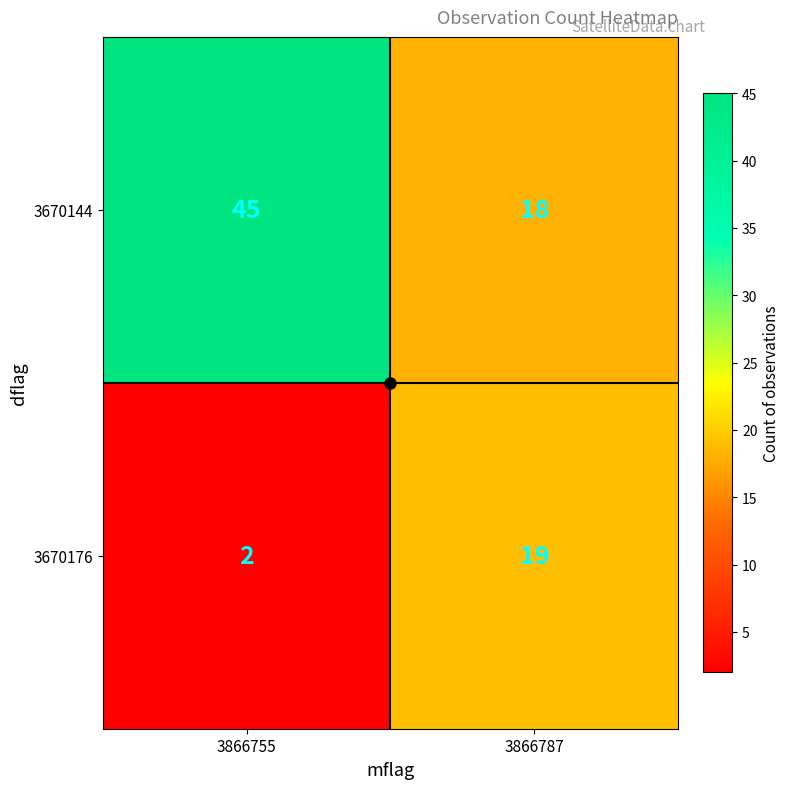

Which category has the lowest value in the 3670144 series?

3866787